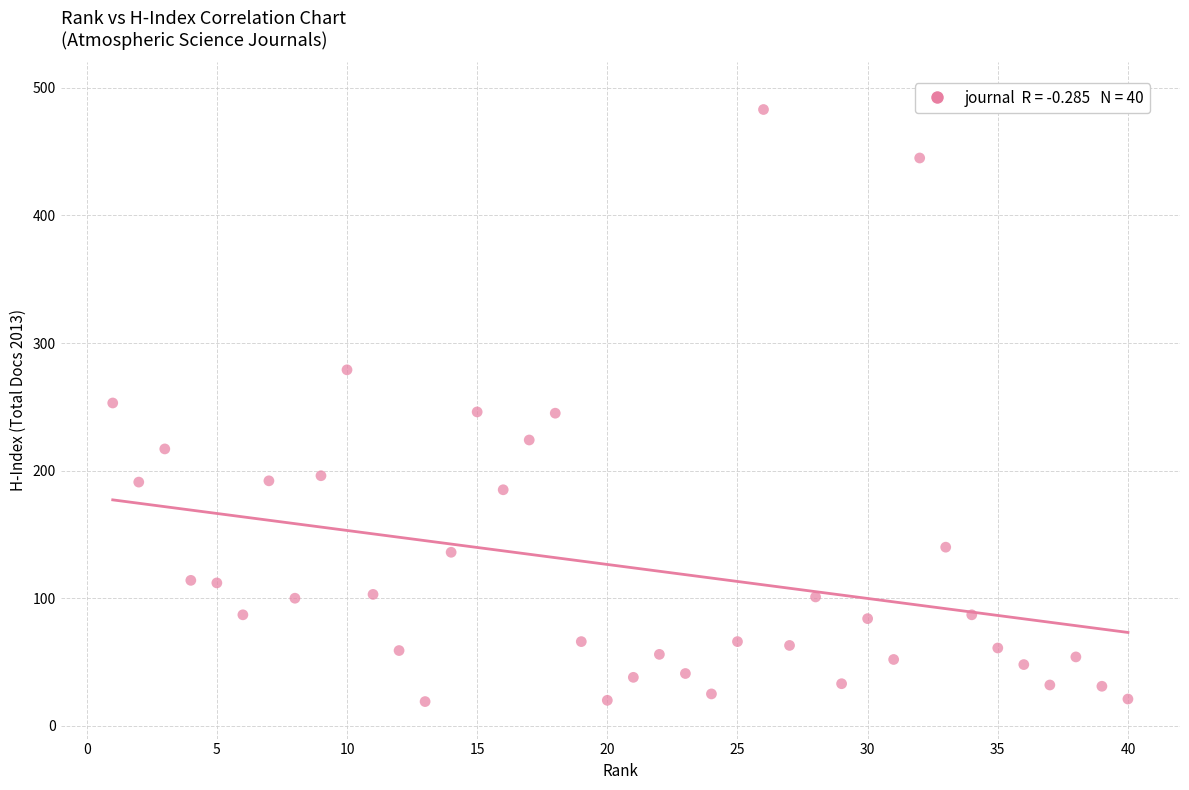

What is the range of Y values (max minus min)?

464